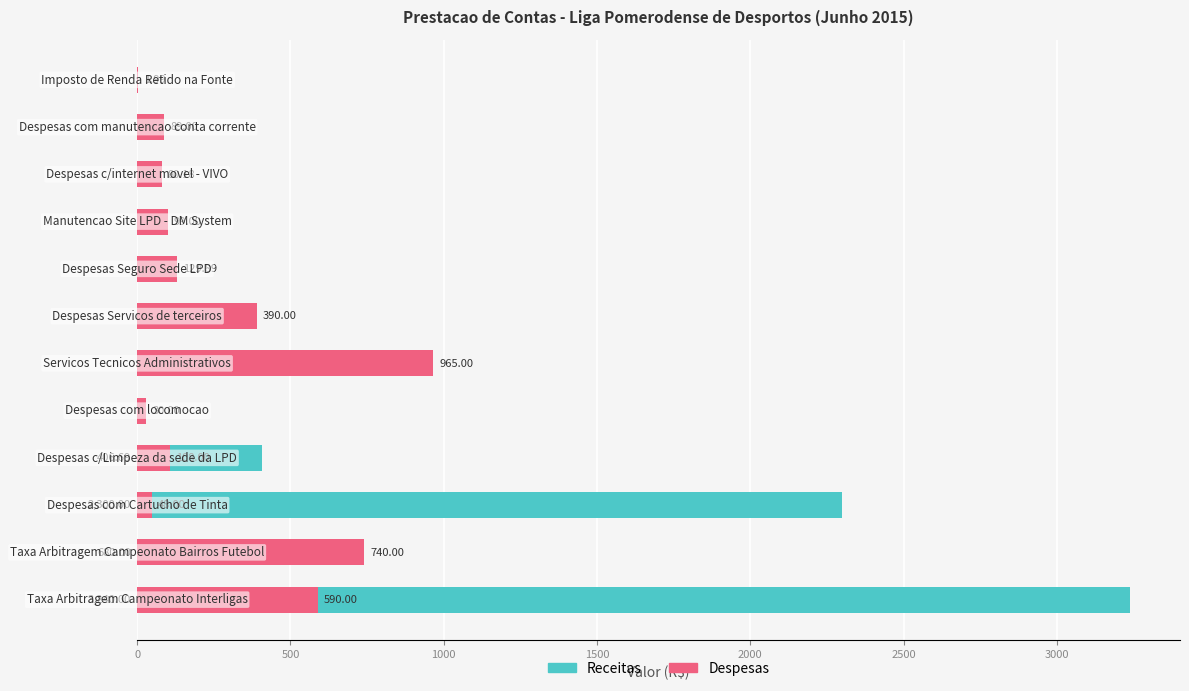

The value of Despesas at 10 is 89.0. True or false?

True